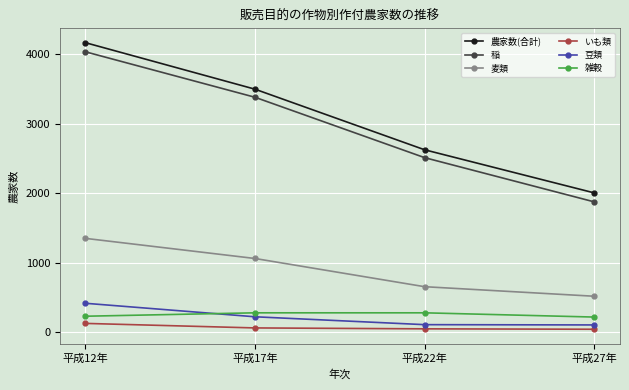

What is the average value of the 稲 series?

2948